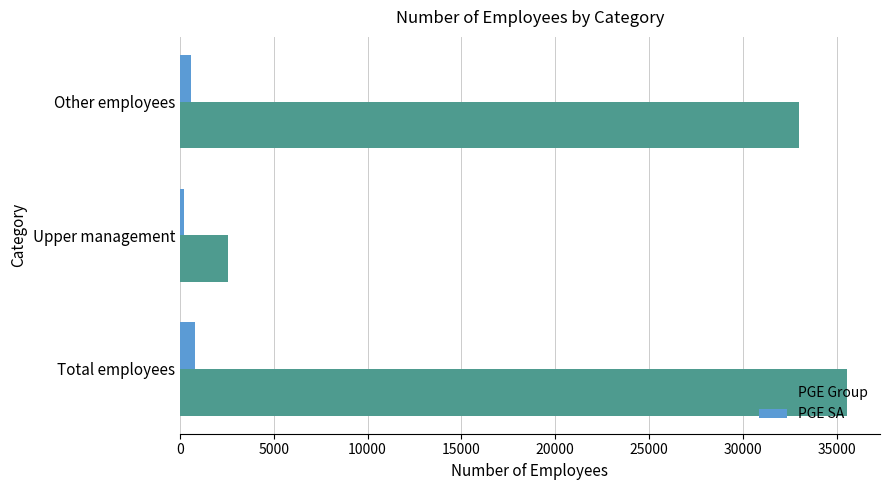

What is the sum of all PGE SA values?

1594